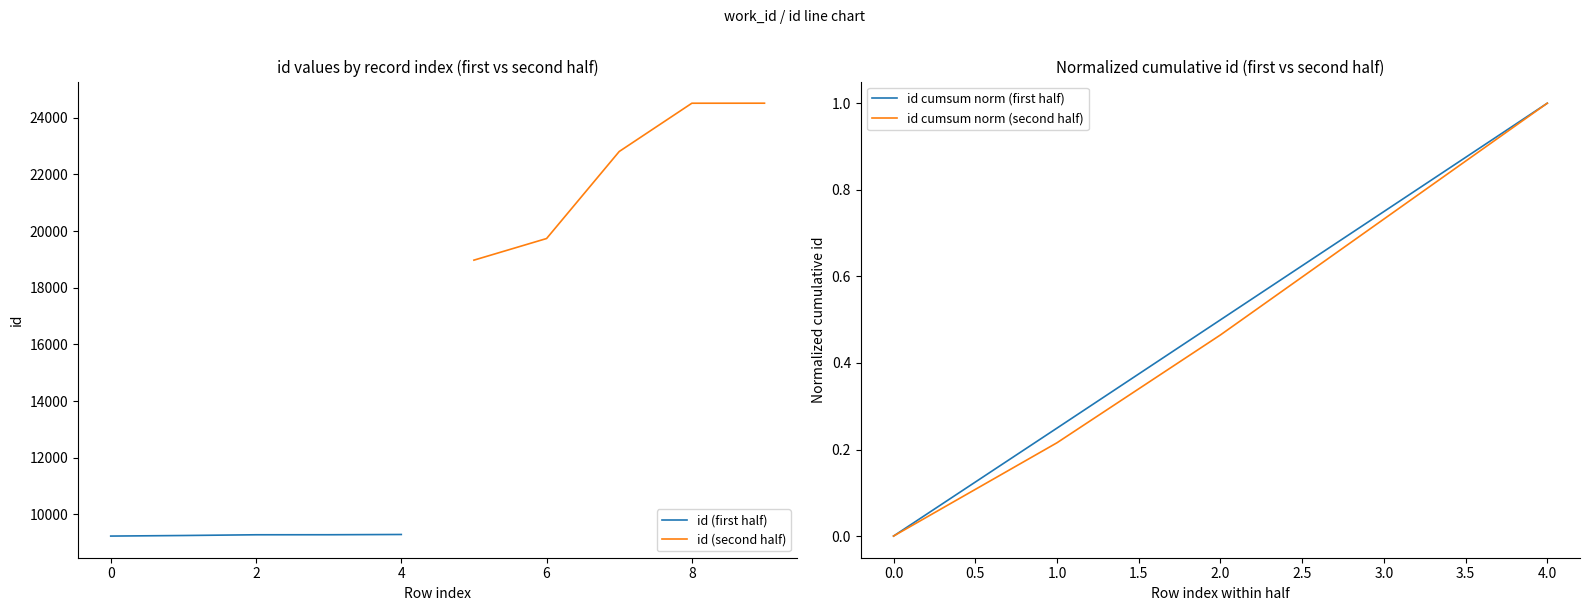

How many distinct data groups are displayed?

4